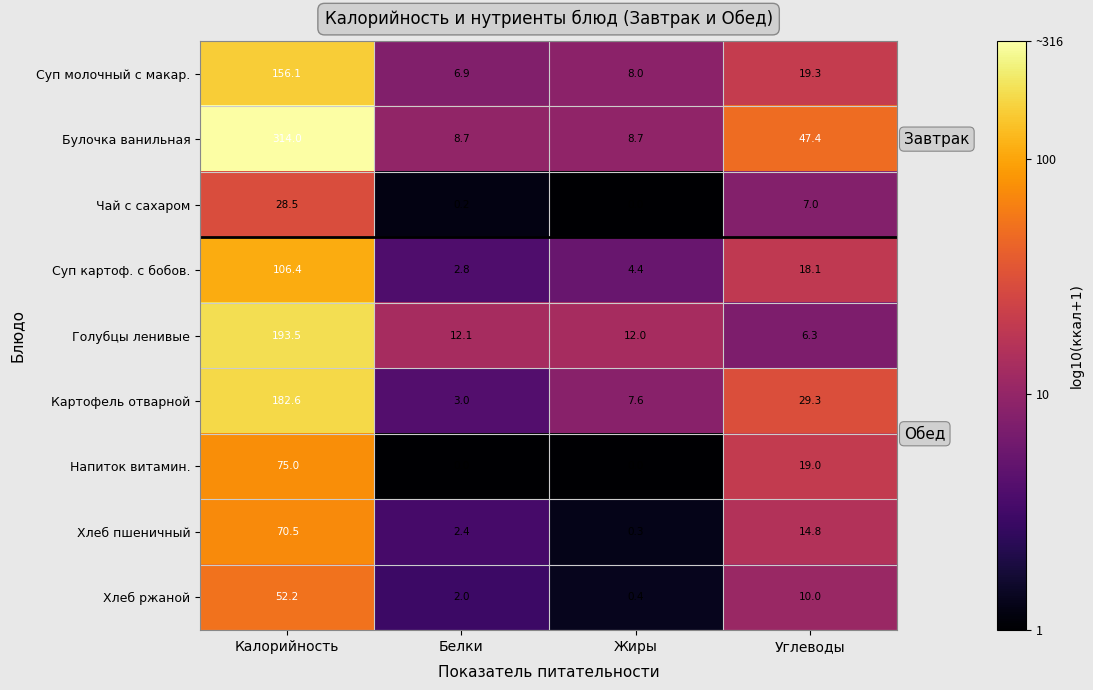

What is the greatest value displayed?

314.0